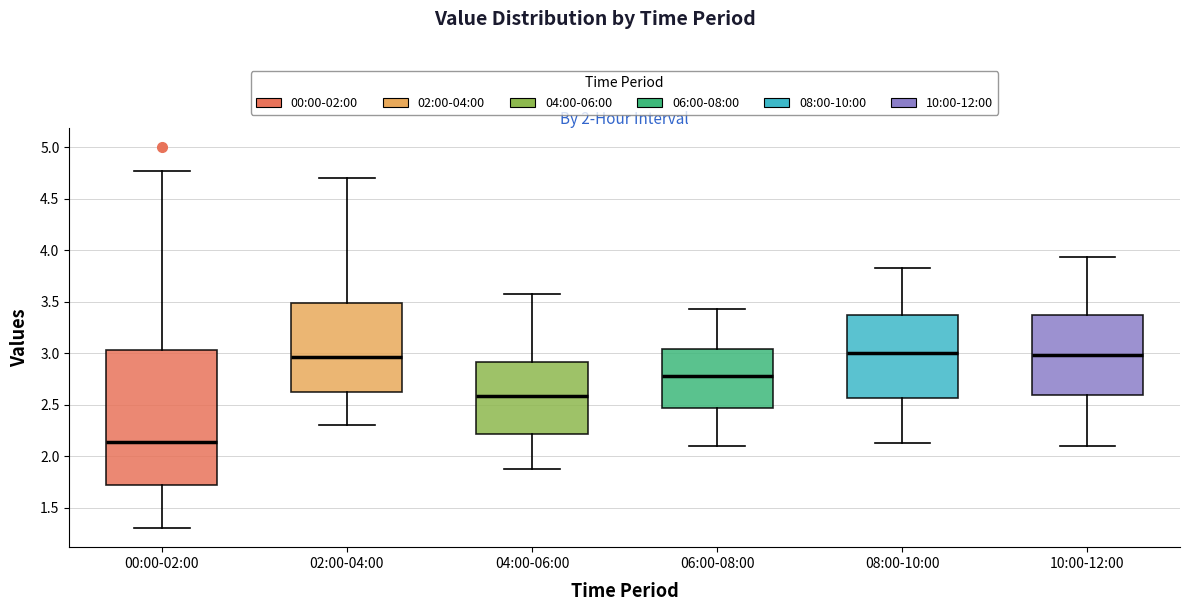

Reading left to right, read every box against the y-axis: the position of its median line, the range the box covers, and the ends of its whiskers. The values are not printed on the chart, so give them approximately, as read against the axis.

00:00-02:00: median 2.15, box 1.70 to 3.05, whiskers 1.30 to 4.75
02:00-04:00: median 2.95, box 2.60 to 3.50, whiskers 2.30 to 4.70
04:00-06:00: median 2.60, box 2.20 to 2.90, whiskers 1.85 to 3.55
06:00-08:00: median 2.80, box 2.45 to 3.05, whiskers 2.10 to 3.45
08:00-10:00: median 3.00, box 2.55 to 3.35, whiskers 2.15 to 3.85
10:00-12:00: median 3.00, box 2.60 to 3.35, whiskers 2.10 to 3.95